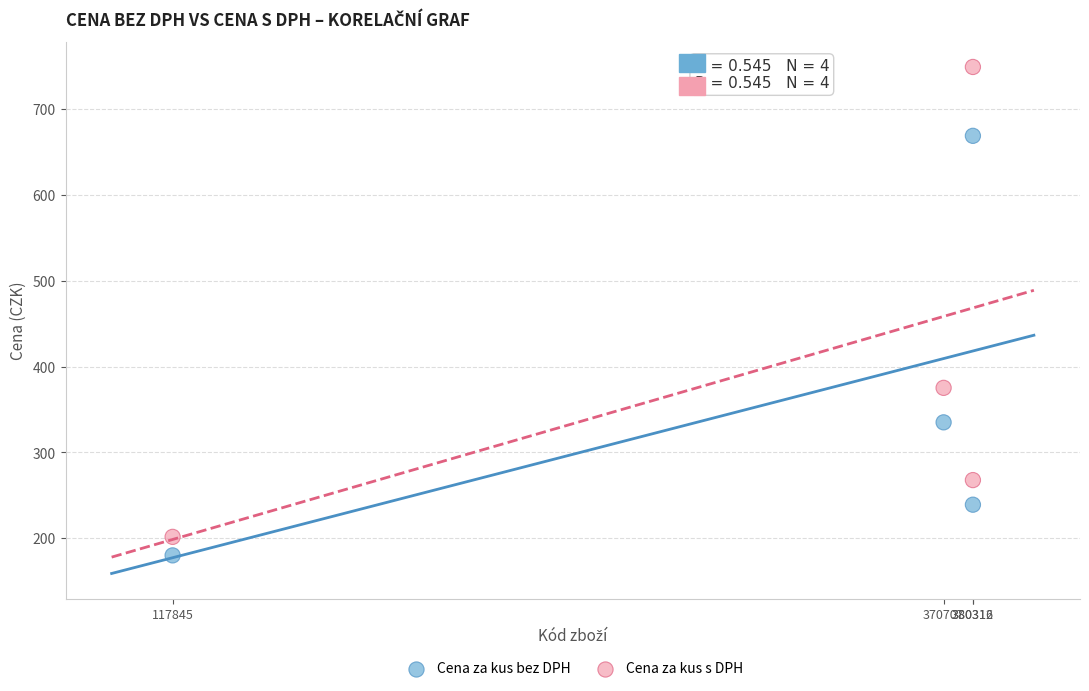

Which series contains the highest Y value?

Cena za kus s DPH